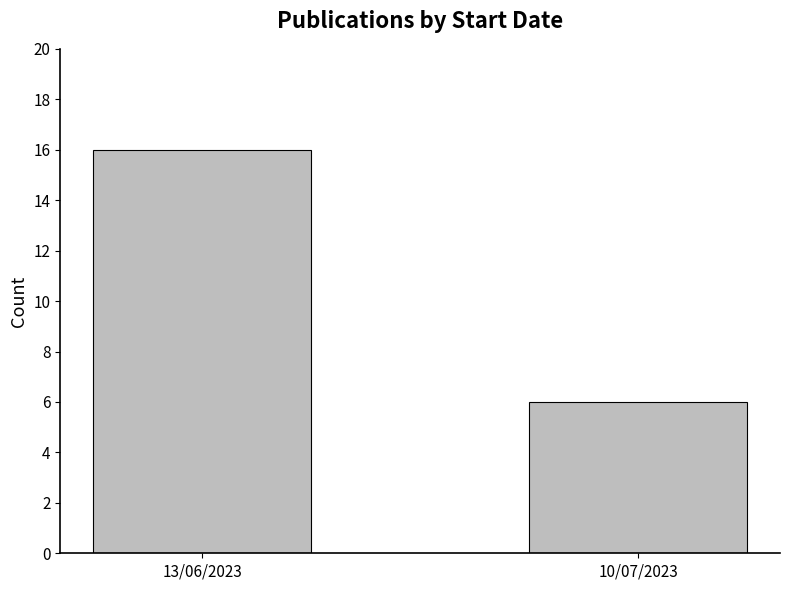

Read the value at 13/06/2023.

16